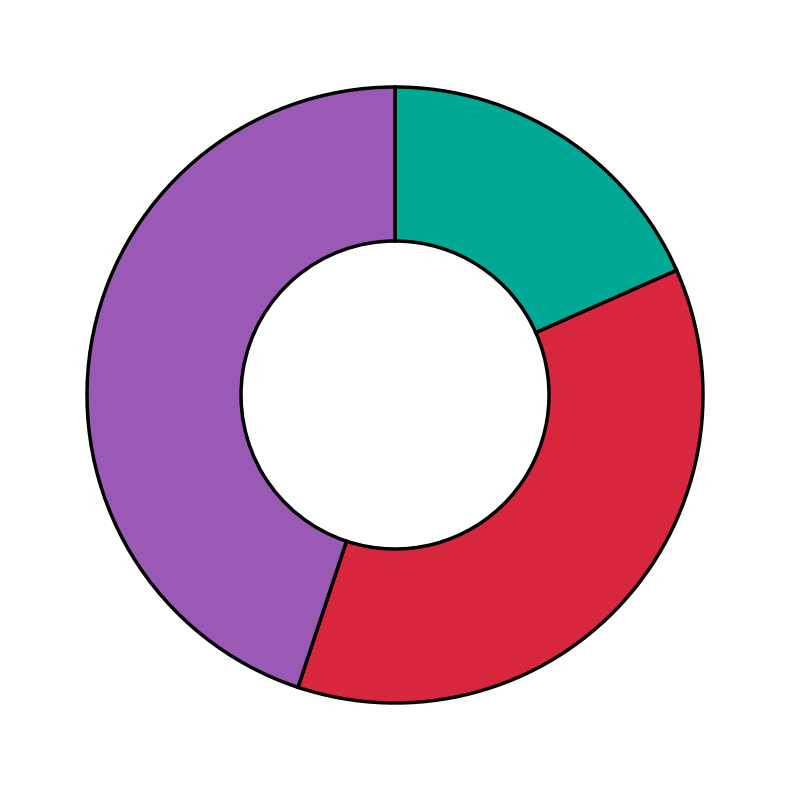

Does any single category account for the majority?

No